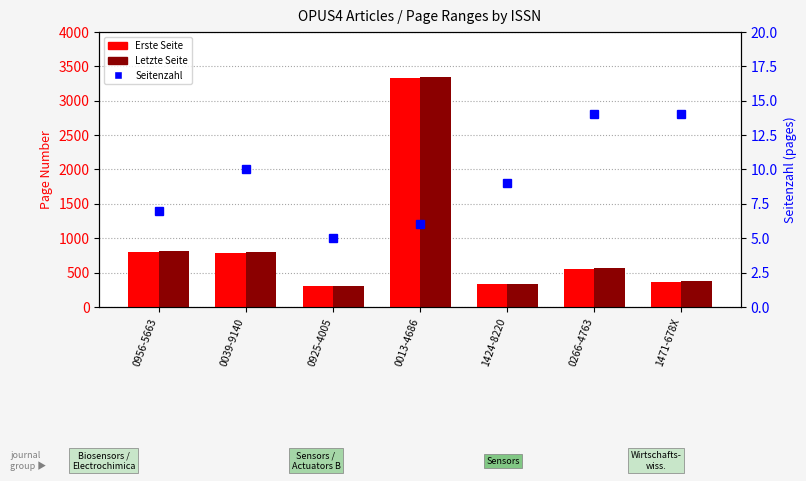

At which category is the sum across all series the highest?

0013-4686